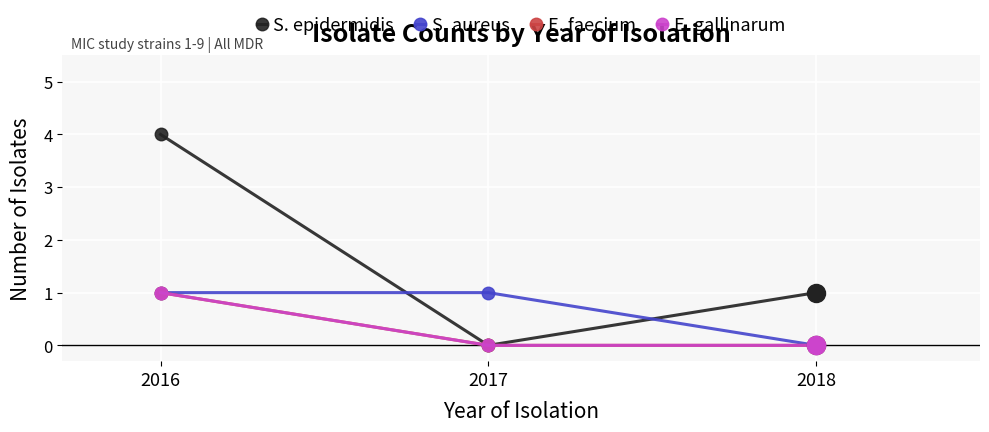

Reading left to right, what are all the values shown in this chart?

S. epidermidis: 4	0	1
S. aureus: 1	1	0
E. faecium: 1	0	0
E. gallinarum: 1	0	0